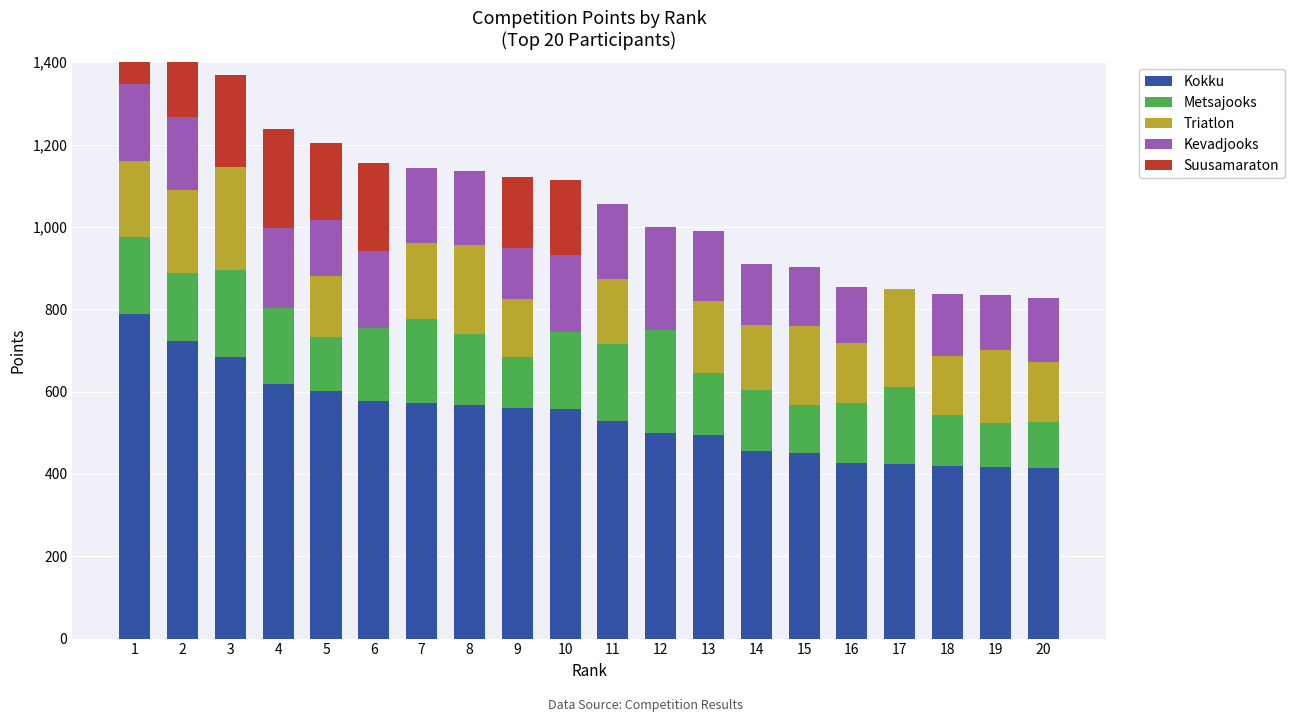

What are all the series names shown in the legend?

Kokku, Metsajooks, Triatlon, Kevadjooks, Suusamaraton